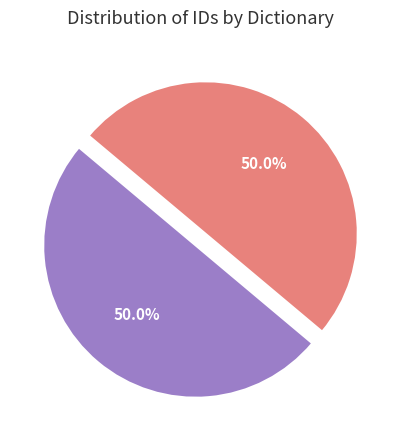

Count the number of slices in the pie.

2